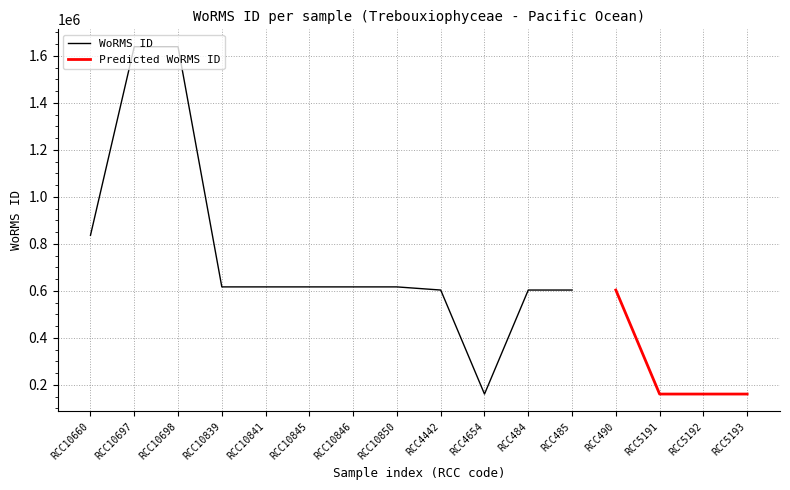

What is the maximum value for WoRMS ID?

1639518